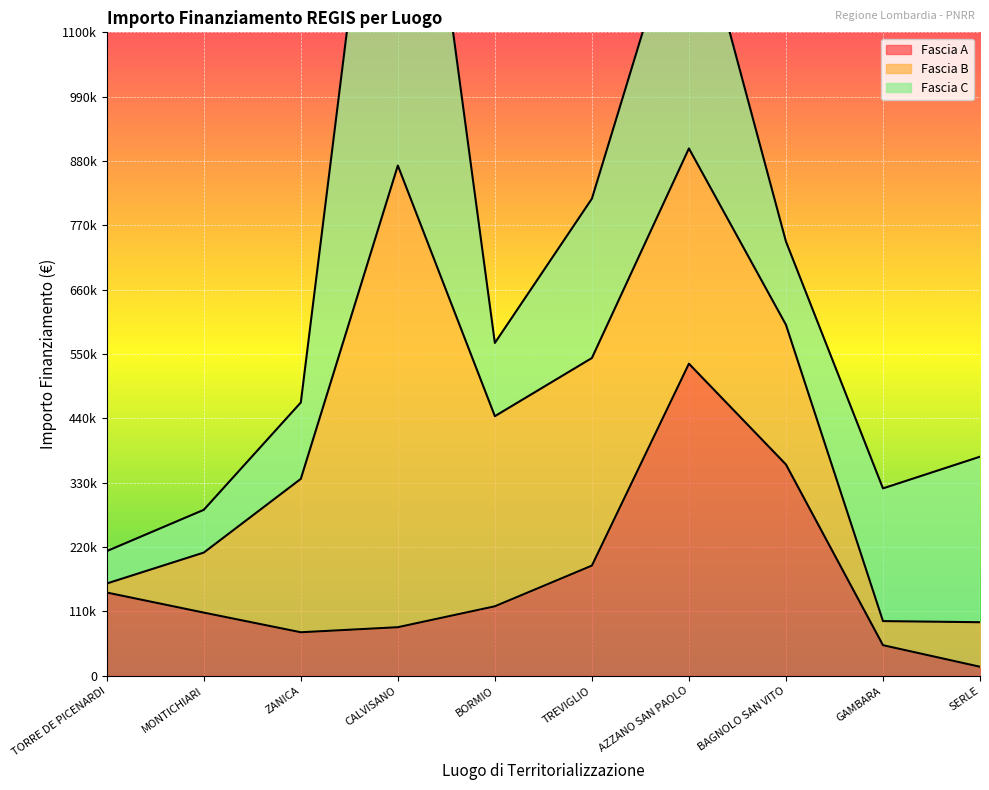

Which category has the lowest value in the Fascia C series?

TORRE DE PICENARDI